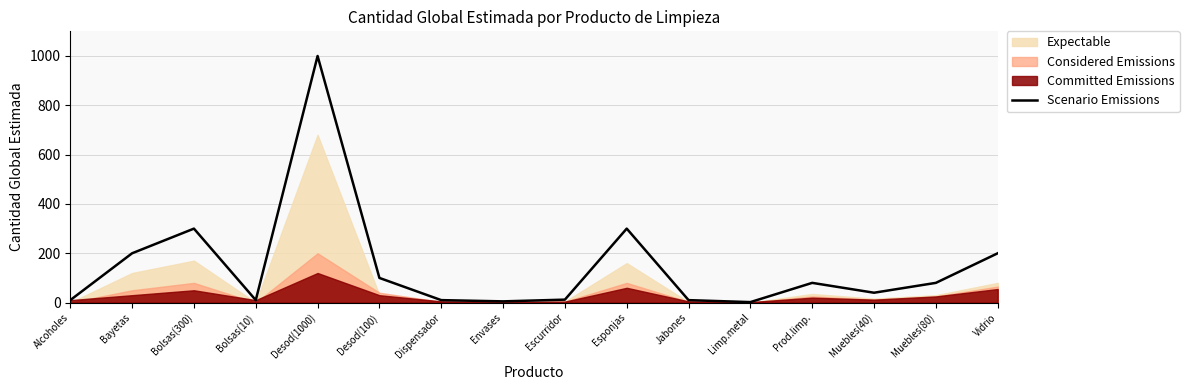

What is the highest value of the Scenario Emissions series?

1000